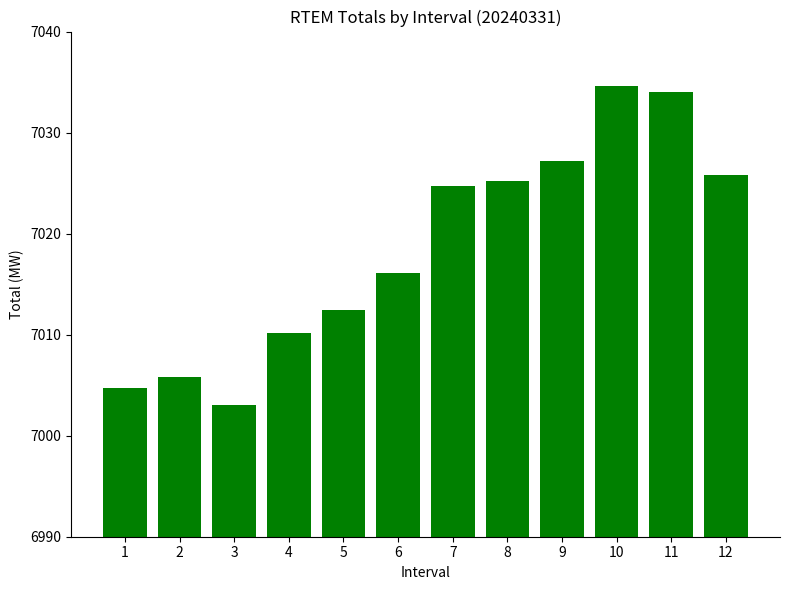

List the labels in order of value, smallest first.

3, 1, 2, 4, 5, 6, 7, 8, 12, 9, 11, 10